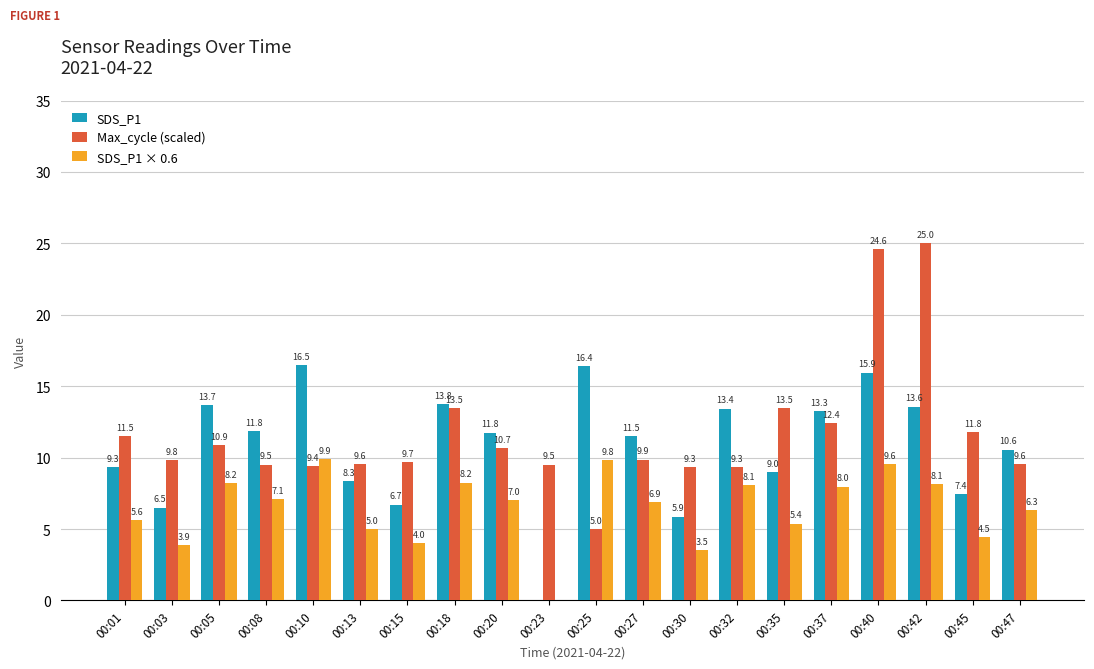

What are all the series names shown in the legend?

SDS_P1, Max_cycle (scaled), SDS_P1 × 0.6